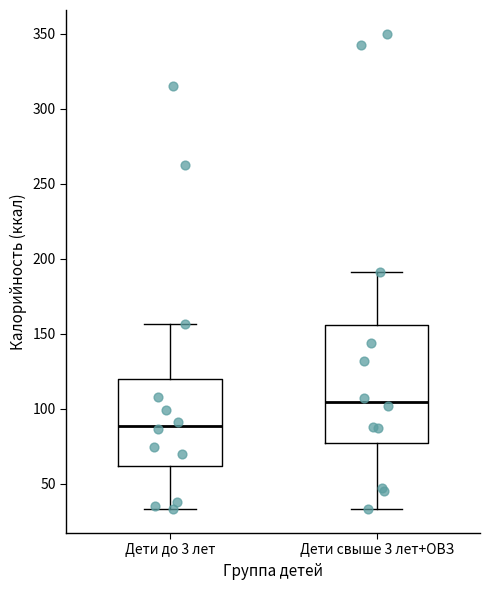

Where does the median line of the box for Дети свыше 3 лет+ОВЗ sit on the y-axis? The values are not printed on the chart, so give them approximately, as read against the axis.

105